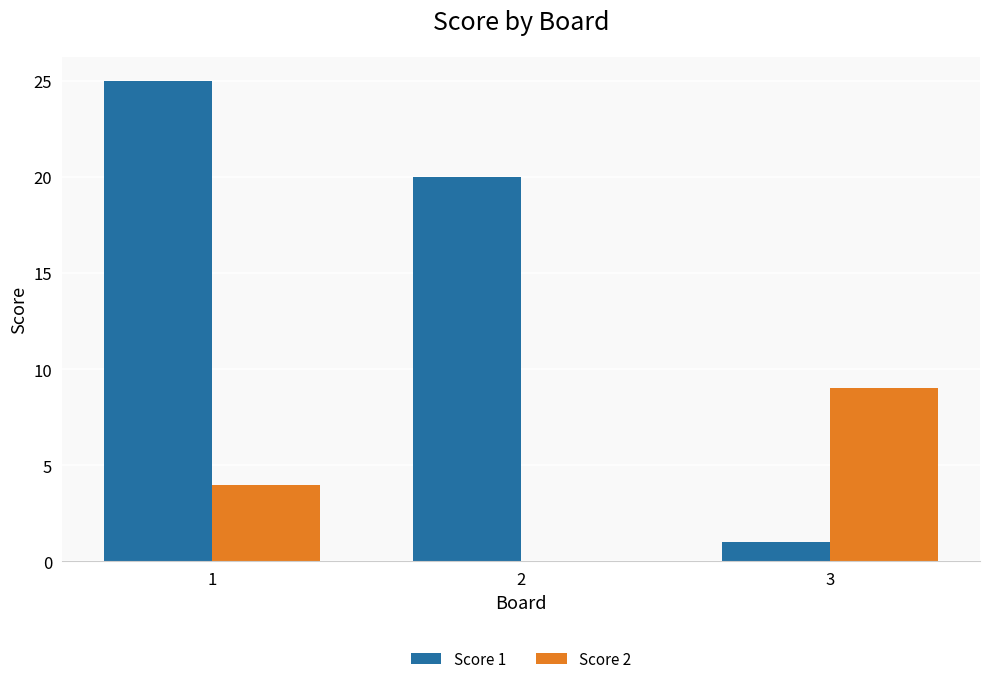

The value of Score 1 at 2 is 20. True or false?

True